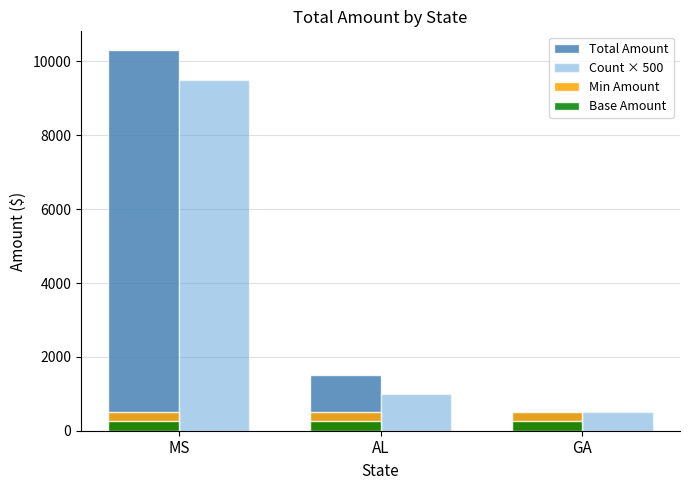

Reading right to left, extract all data points from this chart.

Total Amount: GA=500	AL=1500	MS=10300
Count × 500: GA=500	AL=1000	MS=9500
Min Amount: GA=500	AL=500	MS=500
Base Amount: GA=250	AL=250	MS=250